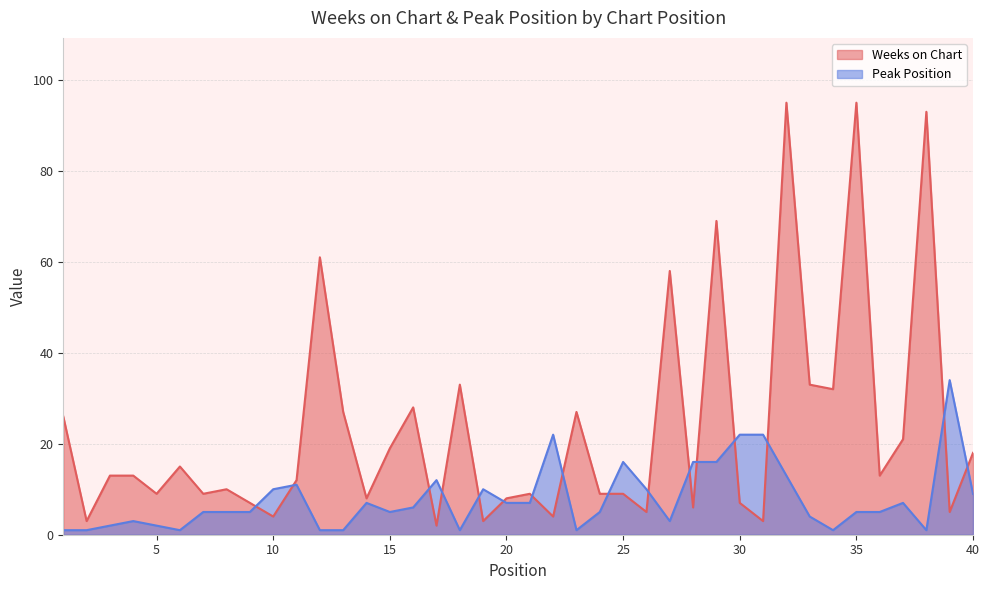

In Peak Position, how many points are lower than both neighbors (excluding endpoints)?

7